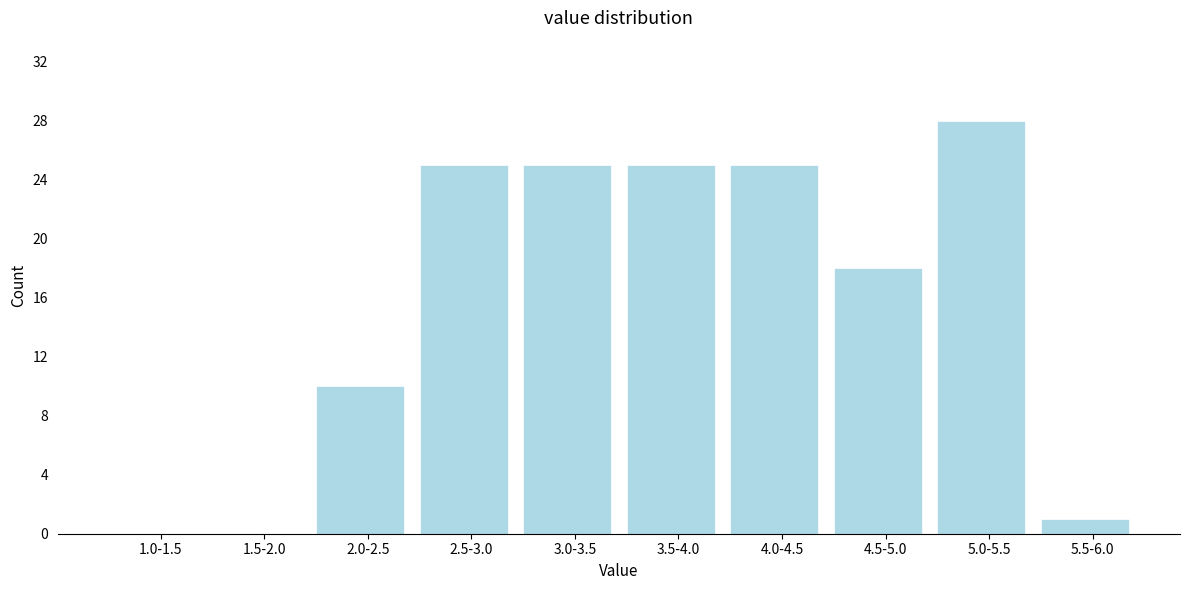

Reading right to left, extract all data points from this chart.

5.5-6.0=1	5.0-5.5=28	4.5-5.0=18	4.0-4.5=25	3.5-4.0=25	3.0-3.5=25	2.5-3.0=25	2.0-2.5=10	1.5-2.0=0	1.0-1.5=0